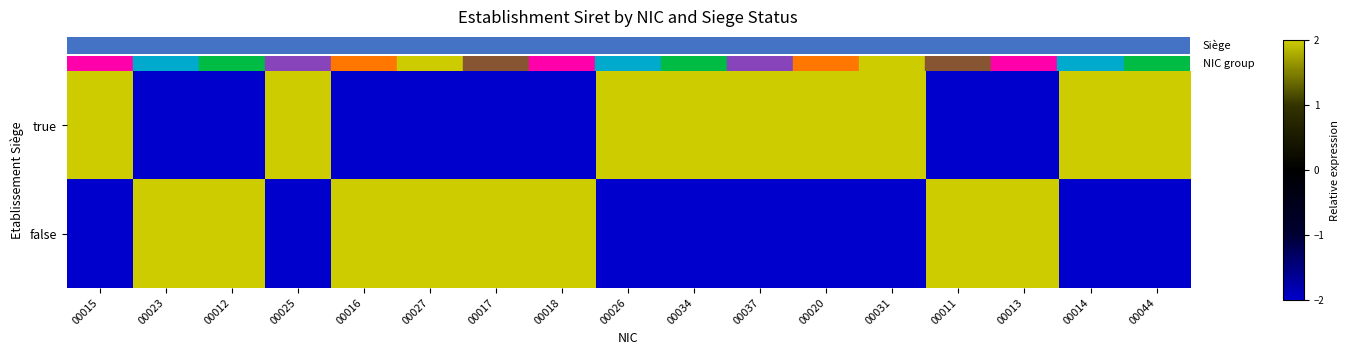

List the series in order of their overall mean, highest first.

row_0, row_1